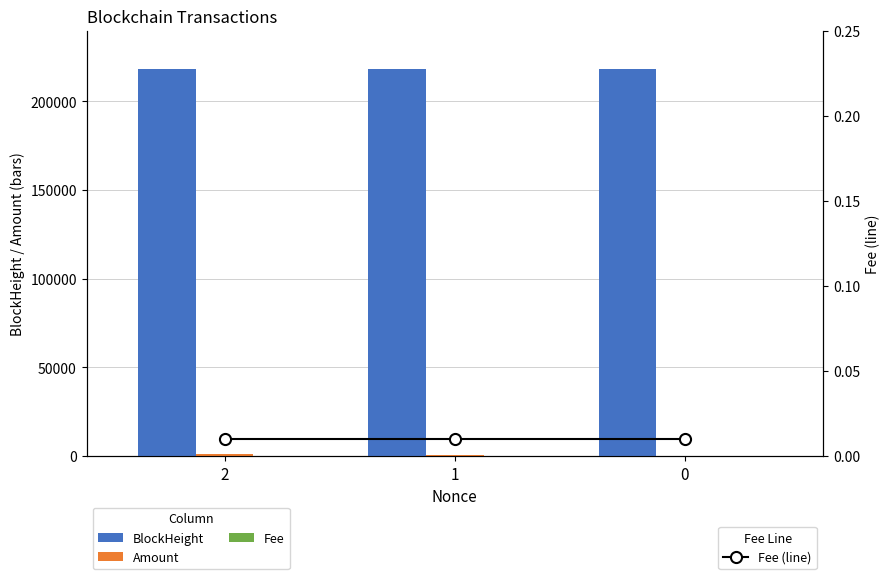

At which label does BlockHeight reach its peak?

2